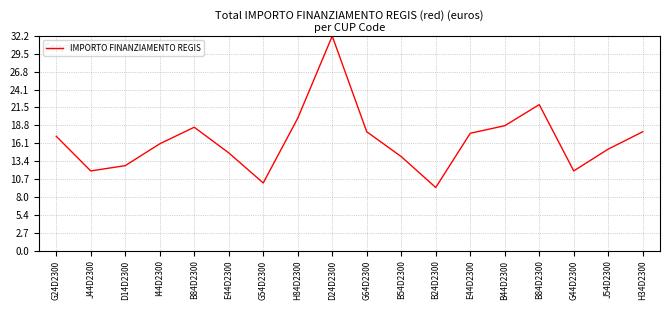

True or false: the data shows 4.3 at G64D2300.

False